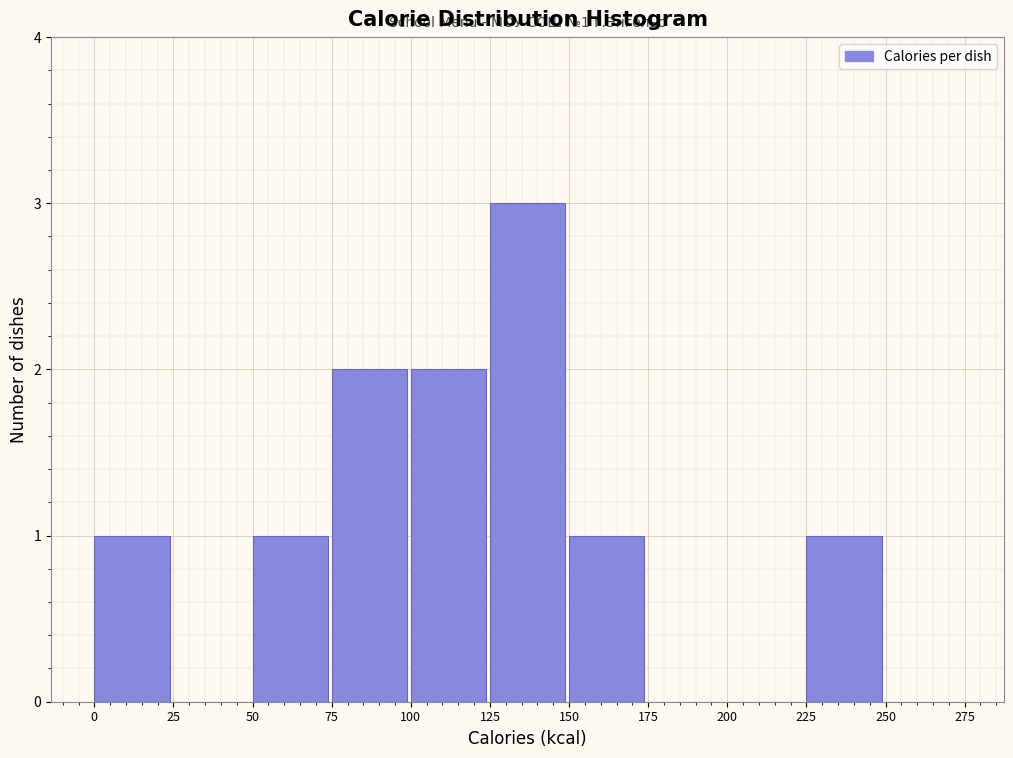

Over which range of the x-axis is the bar tallest?

125 to 150